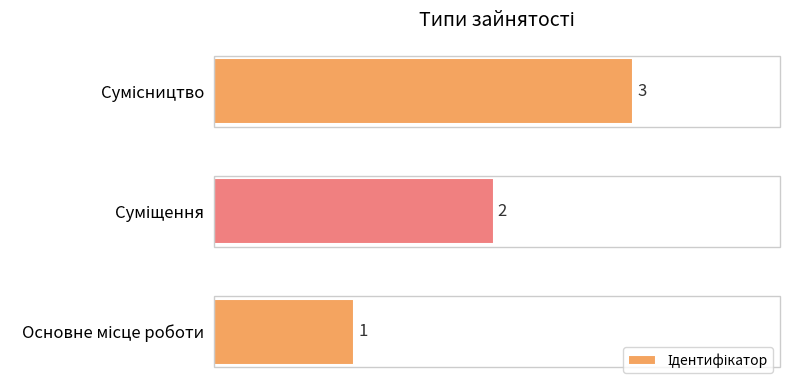

What is the greatest value displayed?

3